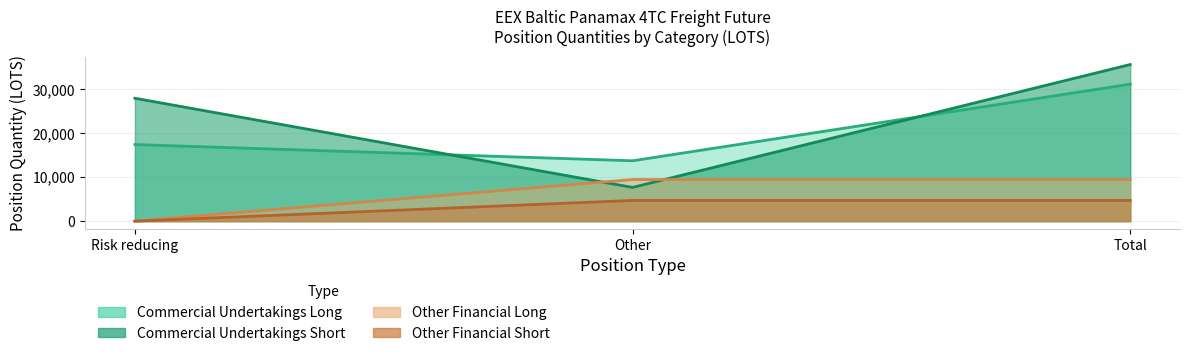

At which category is the sum across all series the highest?

Total